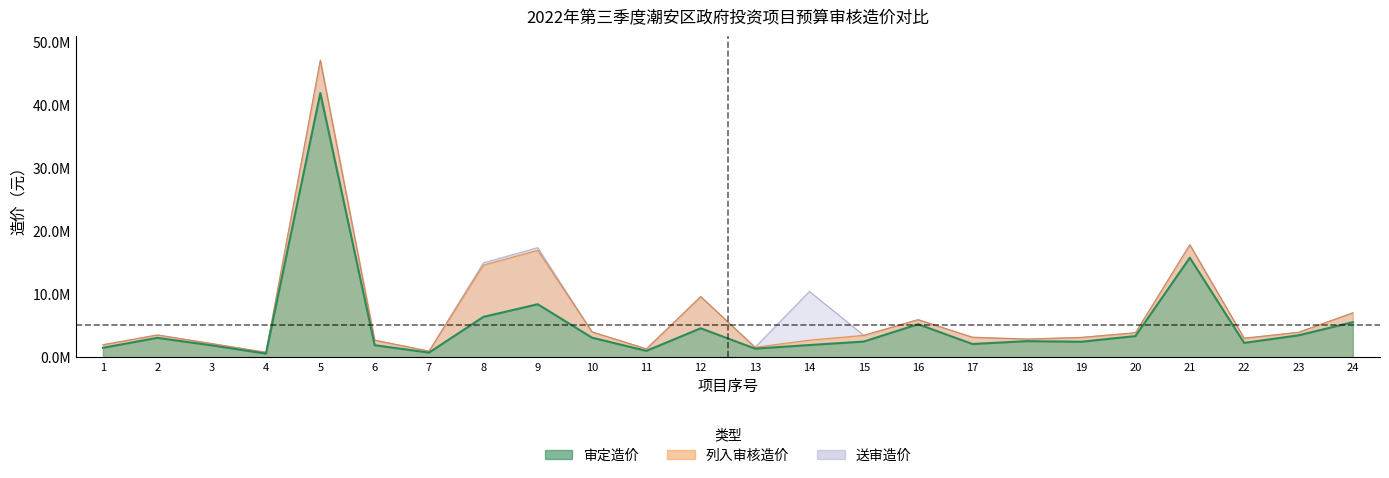

How many series are shown in this chart?

3